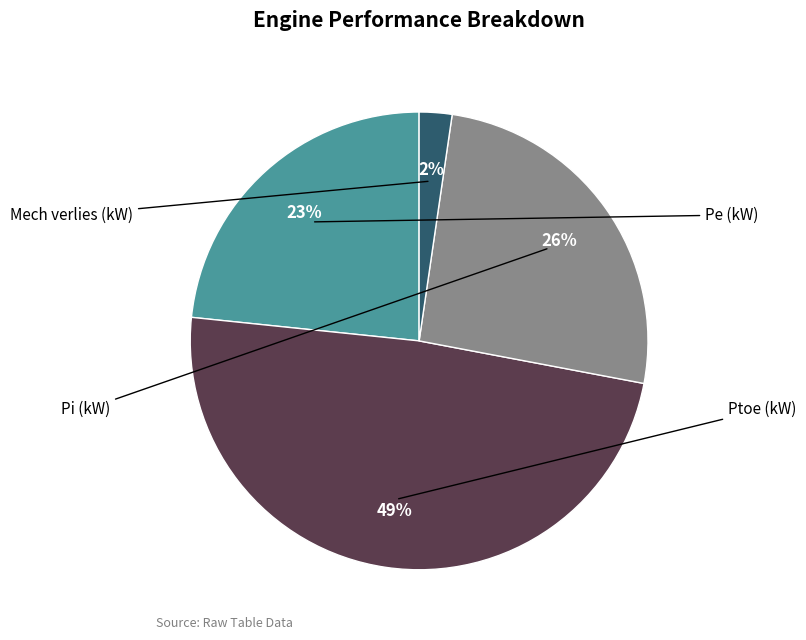

Is there a majority slice in this chart?

No